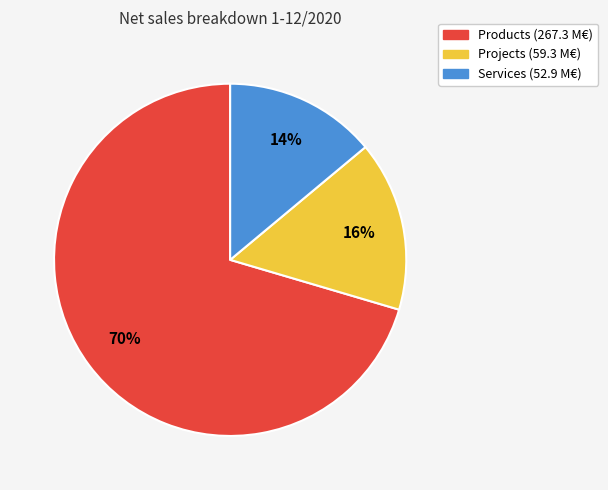

To the nearest percent, what percentage of the pie is Projects?

16%